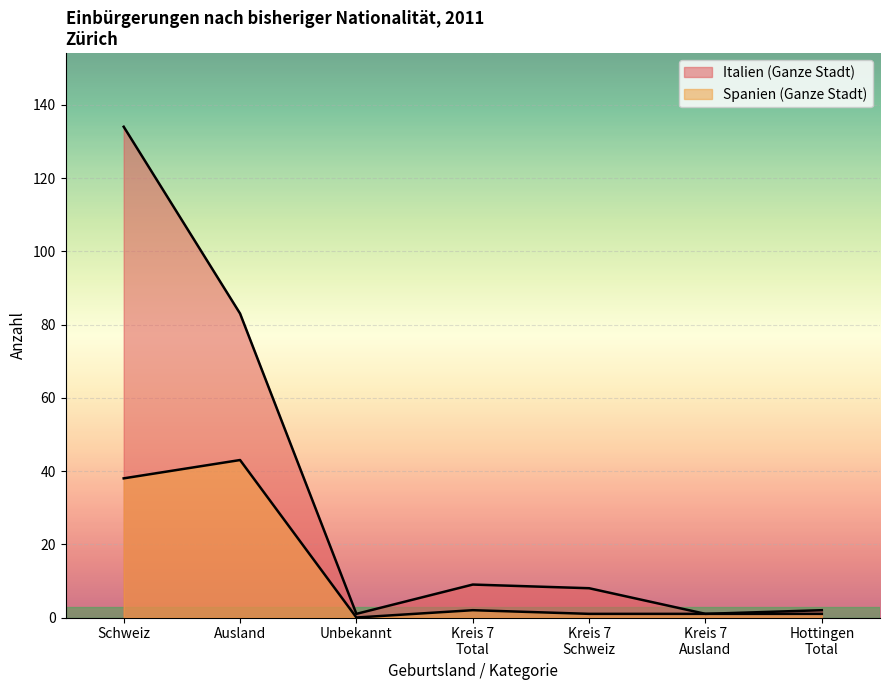

At Schweiz, list the series in order from smallest to largest.

Spanien (Ganze Stadt), Italien (Ganze Stadt)